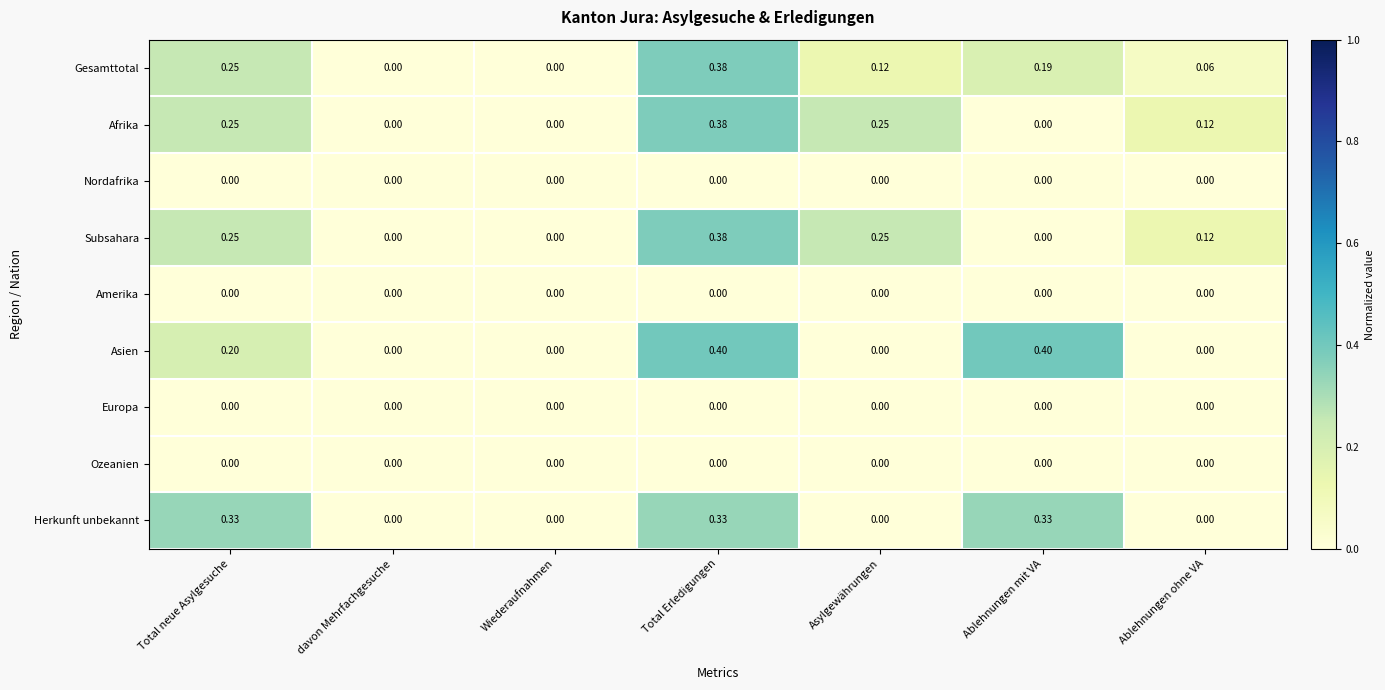

Which category has the highest value in the Afrika series?

Total Erledigungen